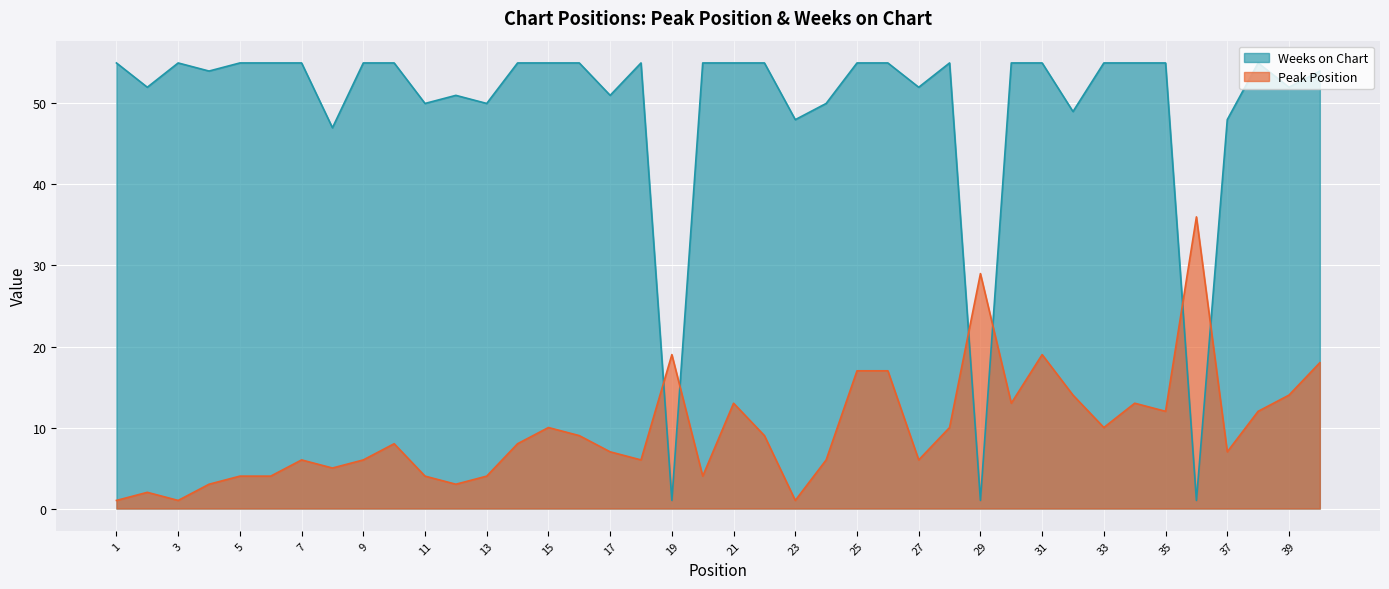

At which category does Peak Position reach its first local peak?

2